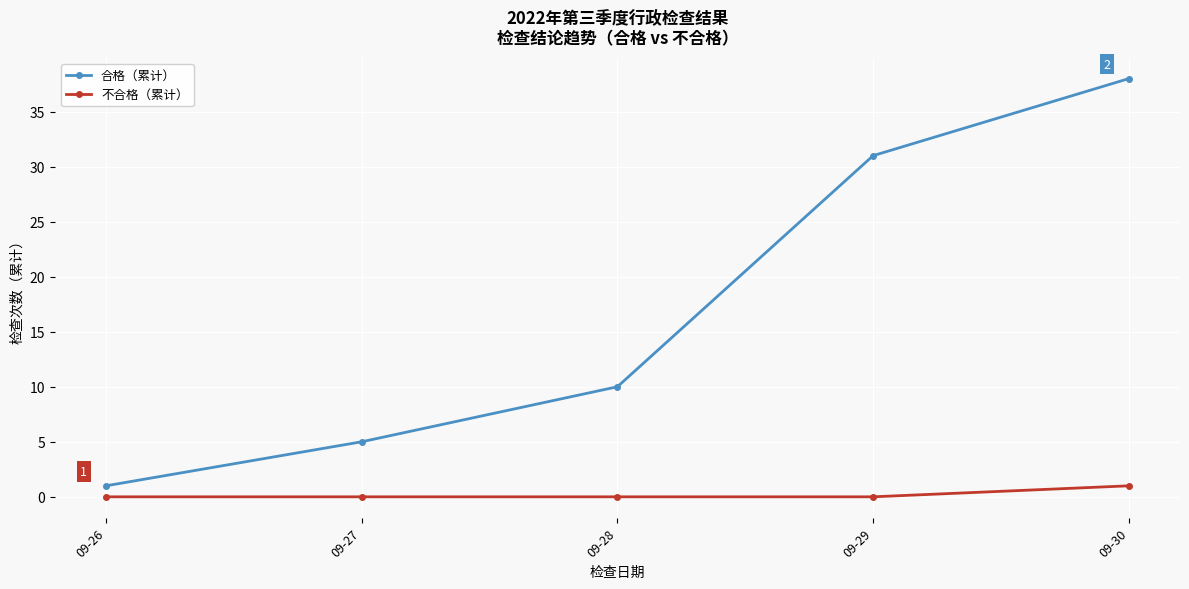

Does the chart have visible grid lines?

Yes